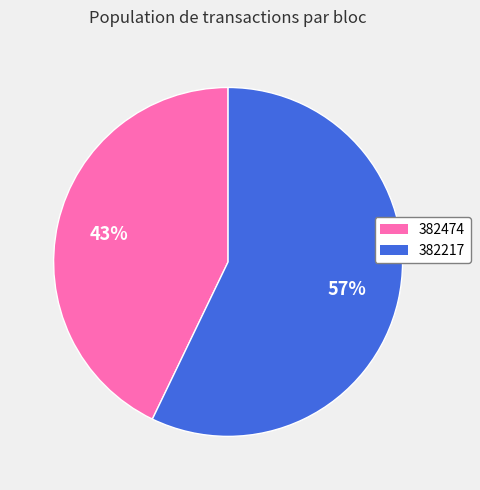

To the nearest percent, what percentage of the pie is 382474?

43%